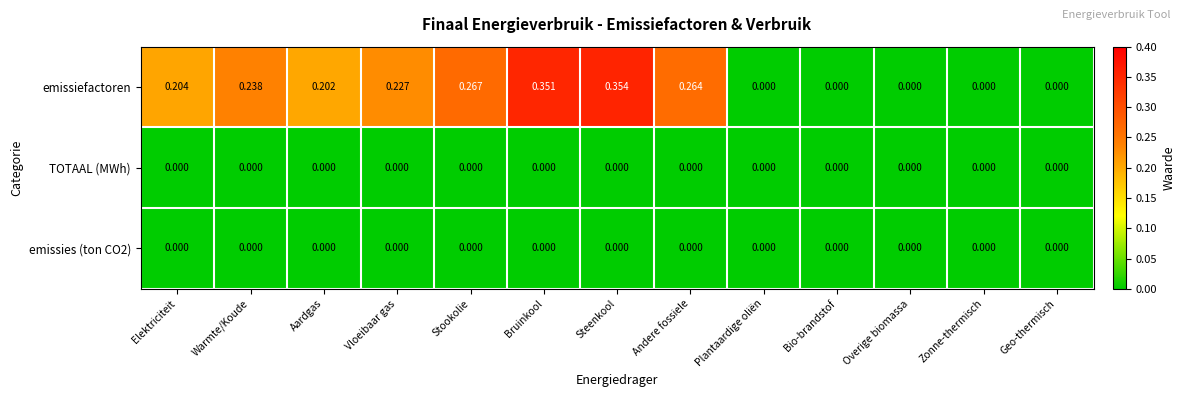

Which label corresponds to the largest value in the chart?

Steenkool